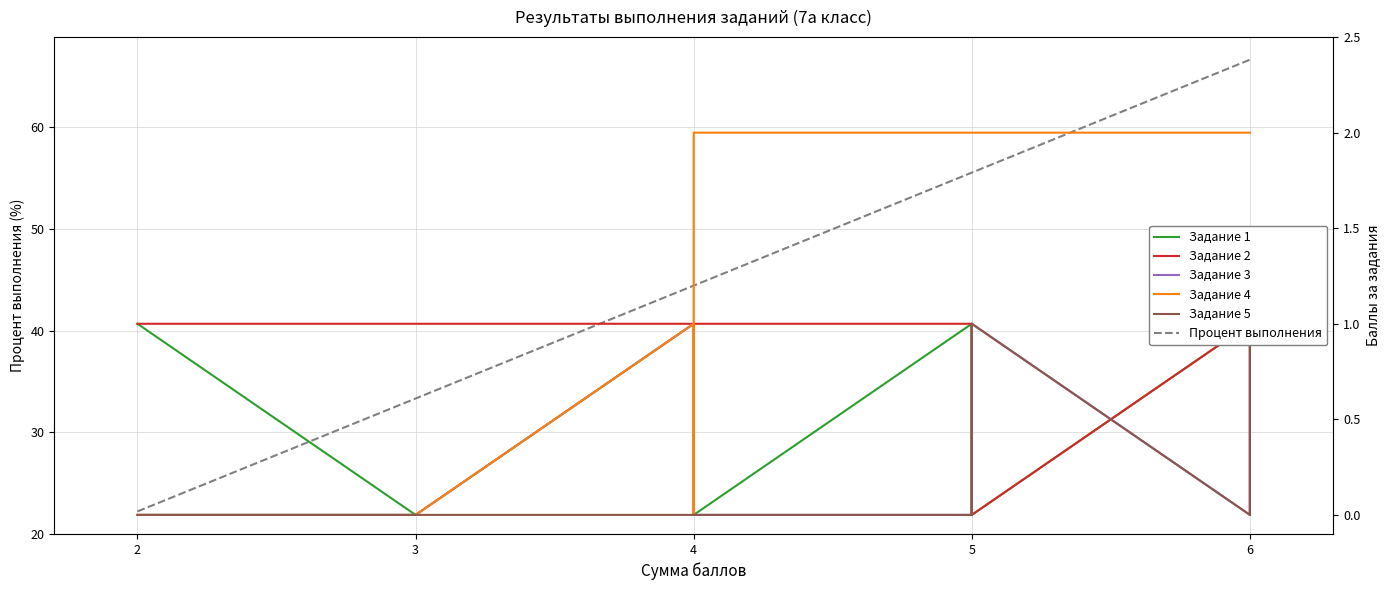

True or false: Задание 3 and Задание 4 cross at least once.

False